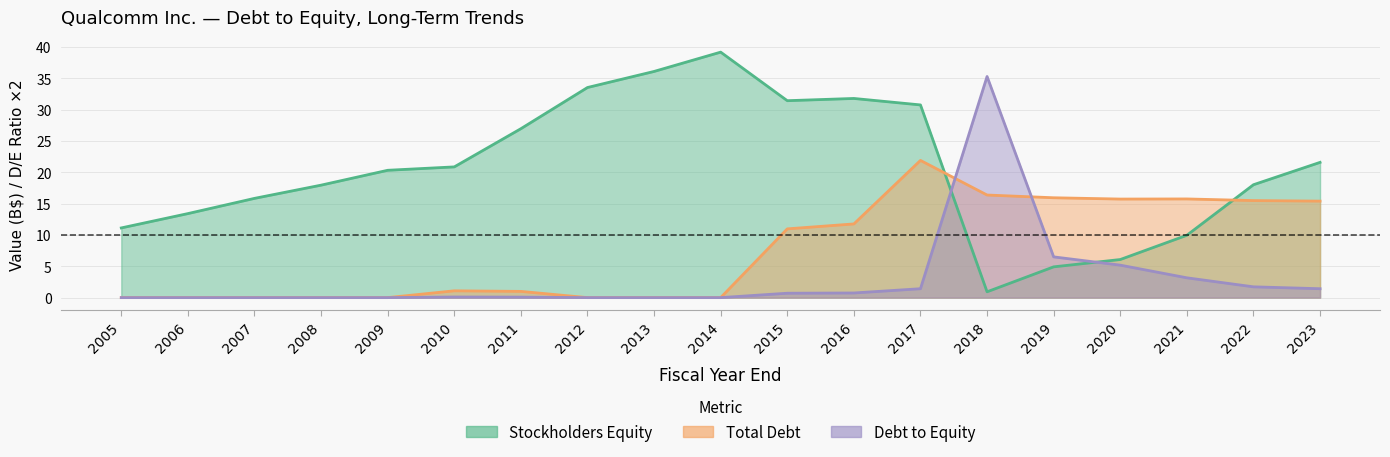

Is the value of Debt to Equity at 2012 greater than the value of Stockholders Equity at 2018?

No